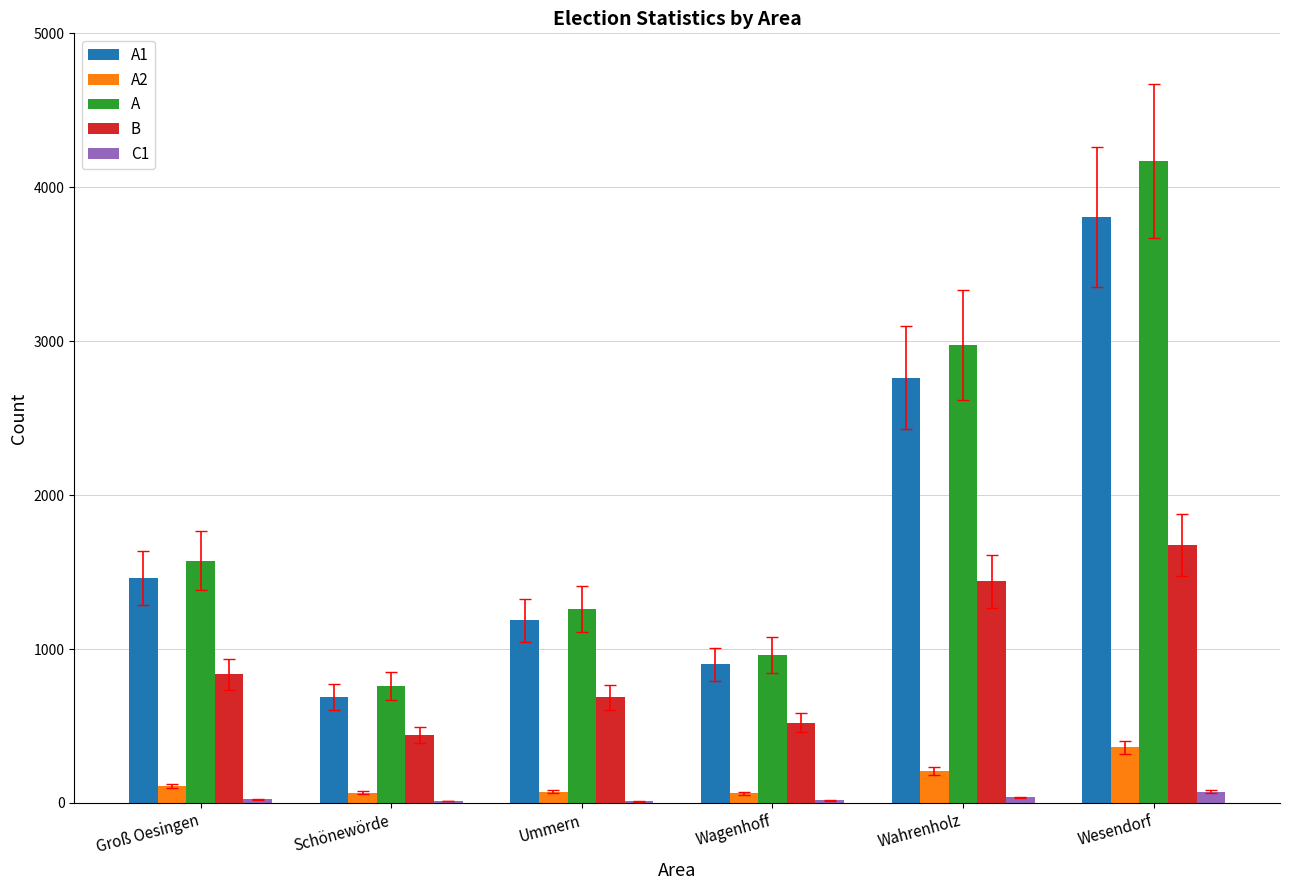

How many groups of bars are there?

6